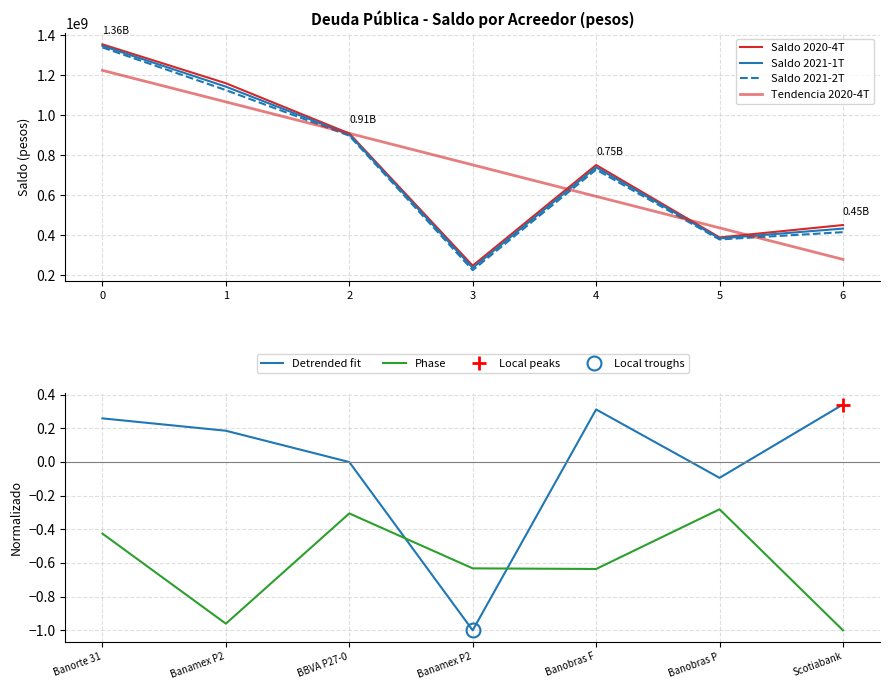

Rank the series by their maximum value, from highest to lowest.

Saldo 2020-4T, Saldo 2021-1T, Saldo 2021-2T, Tendencia 2020-4T, Detrended fit, Phase